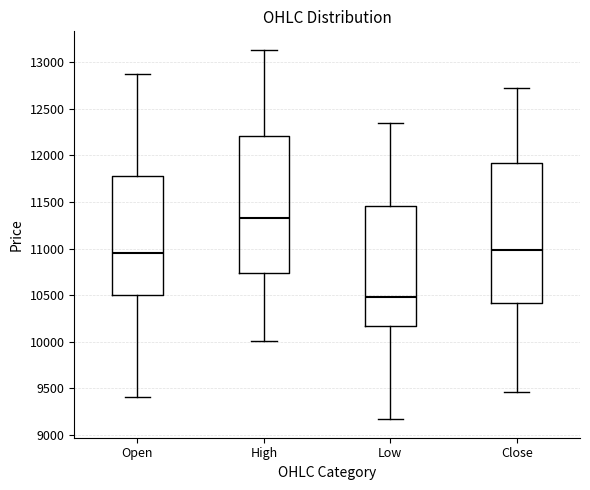

Where is the lower edge of the box for High on the y-axis? The values are not printed on the chart, so give them approximately, as read against the axis.

10750